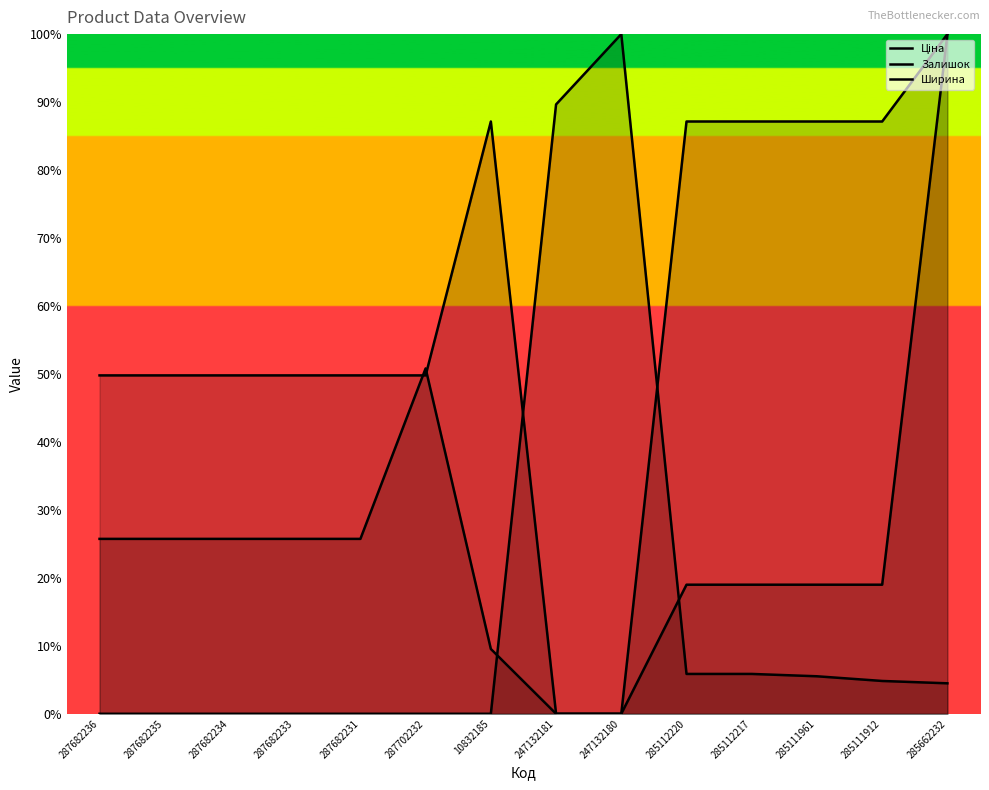

Reading left to right, extract all data points from this chart.

Ціна: 287682236=0.3	287682235=0.3	287682234=0.3	287682233=0.3	287682231=0.3	287702232=0.5	10832185=0.1	247132181=0.0	247132180=0.0	285112220=0.2	285112217=0.2	285111961=0.2	285111912=0.2	285662232=1.0
Залишок: 287682236=0.0	287682235=0.0	287682234=0.0	287682233=0.0	287682231=0.0	287702232=0.0	10832185=0.0	247132181=0.9	247132180=1.0	285112220=0.1	285112217=0.1	285111961=0.1	285111912=0.0	285662232=0.0
Ширина: 287682236=0.5	287682235=0.5	287682234=0.5	287682233=0.5	287682231=0.5	287702232=0.5	10832185=0.9	247132181=0.0	247132180=0.0	285112220=0.9	285112217=0.9	285111961=0.9	285111912=0.9	285662232=1.0